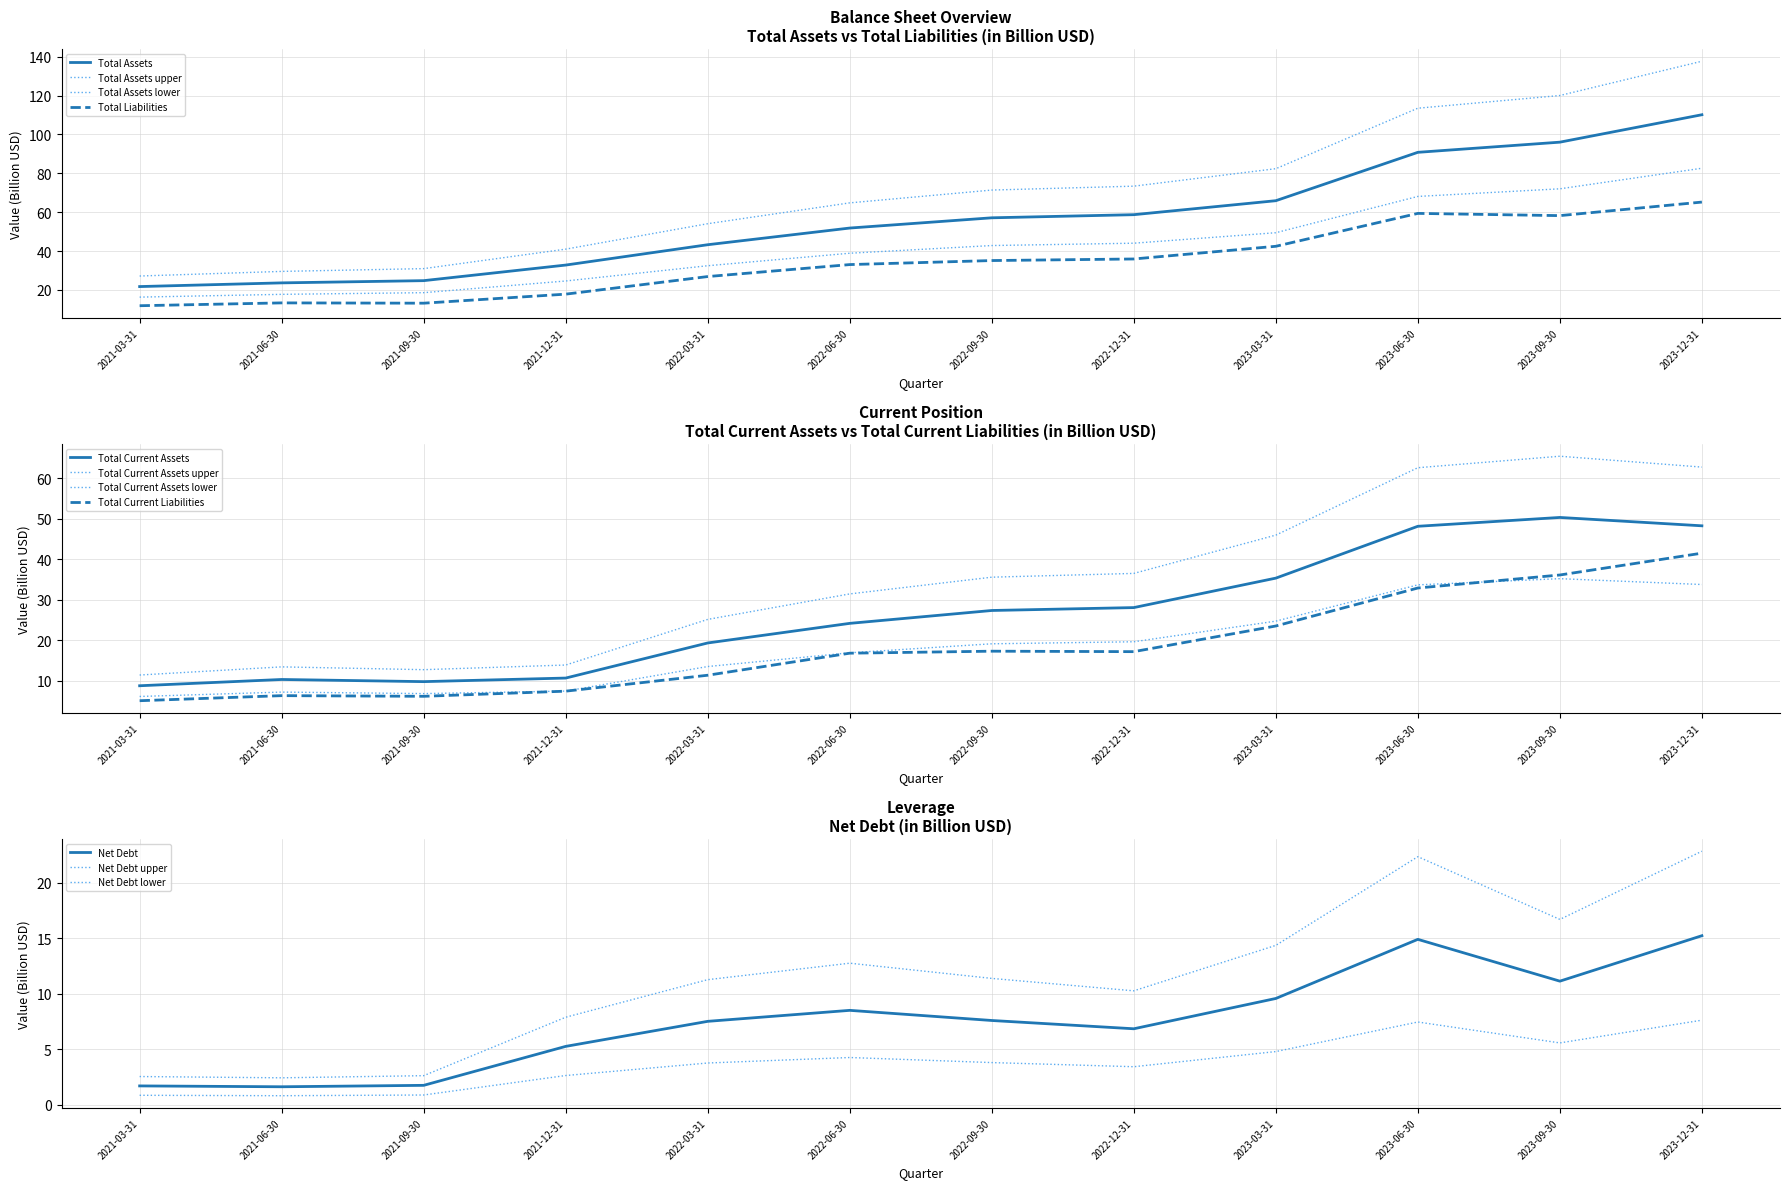

What is the average value of the Total Assets series?

56.4